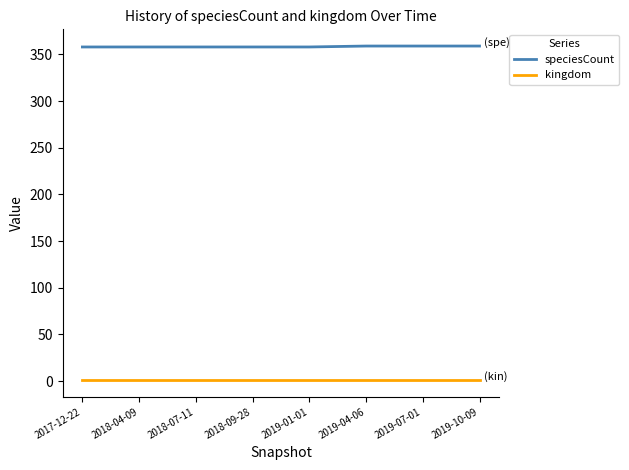

The kingdom series shows 1 at 2018-09-28. True or false?

True